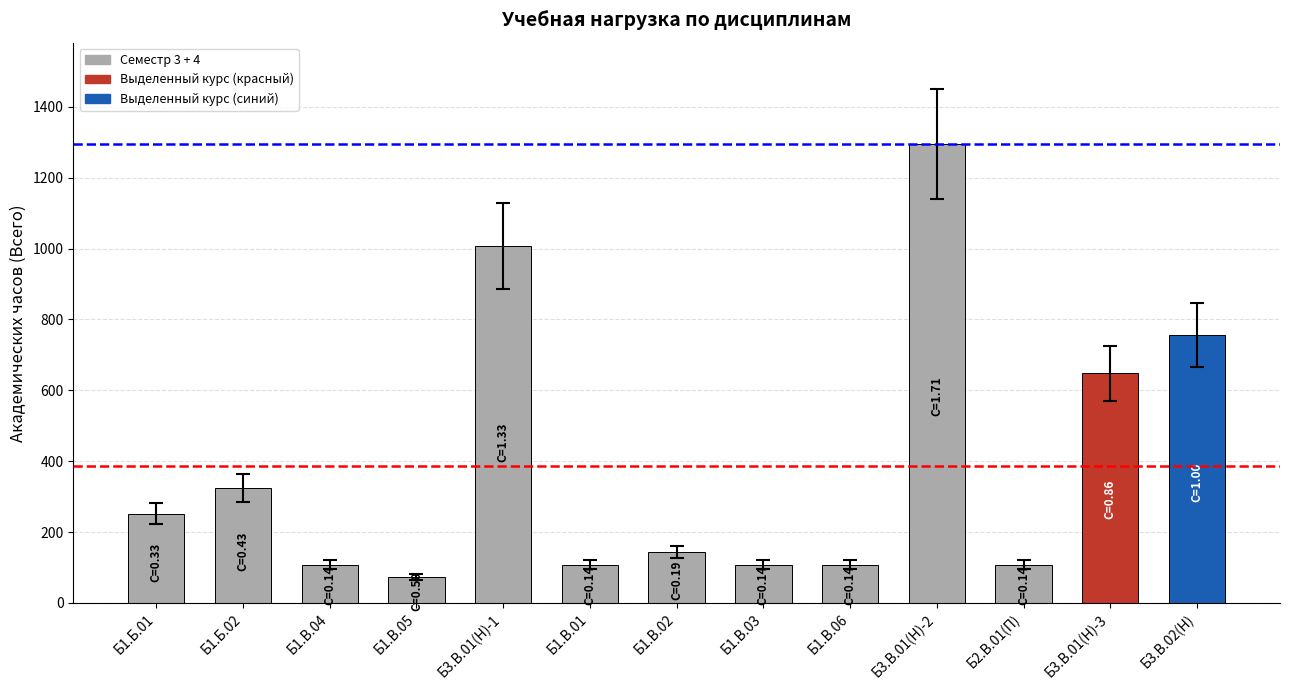

At which label is the value closest to 684?

Б3.В.01(Н)-3